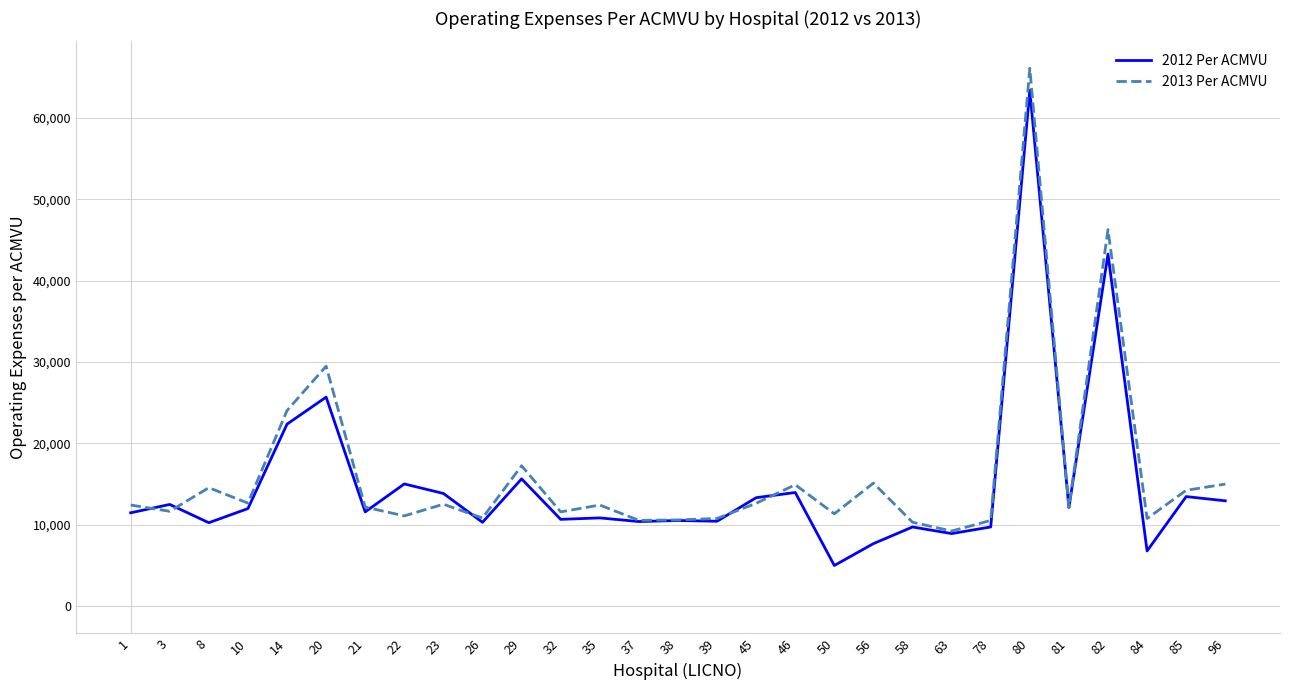

Which series has the widest spread of values?

2012 Per ACMVU